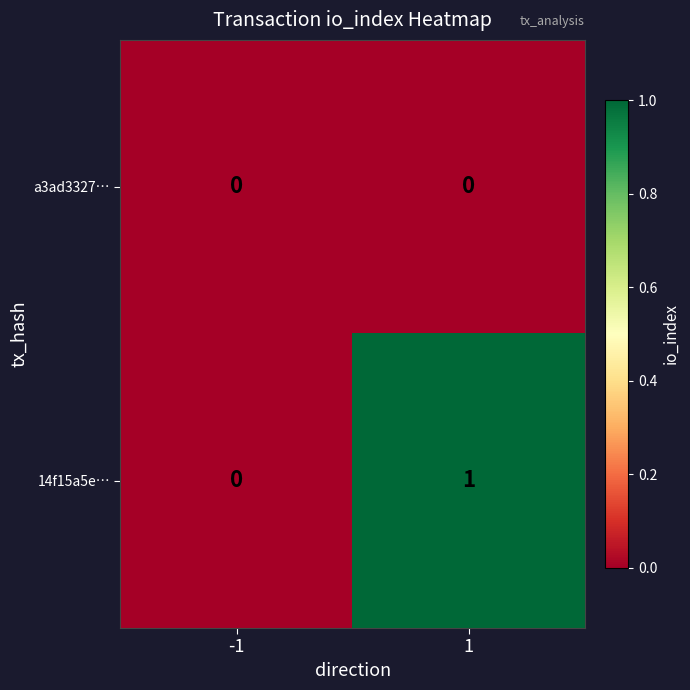

What is the greatest value displayed?

1